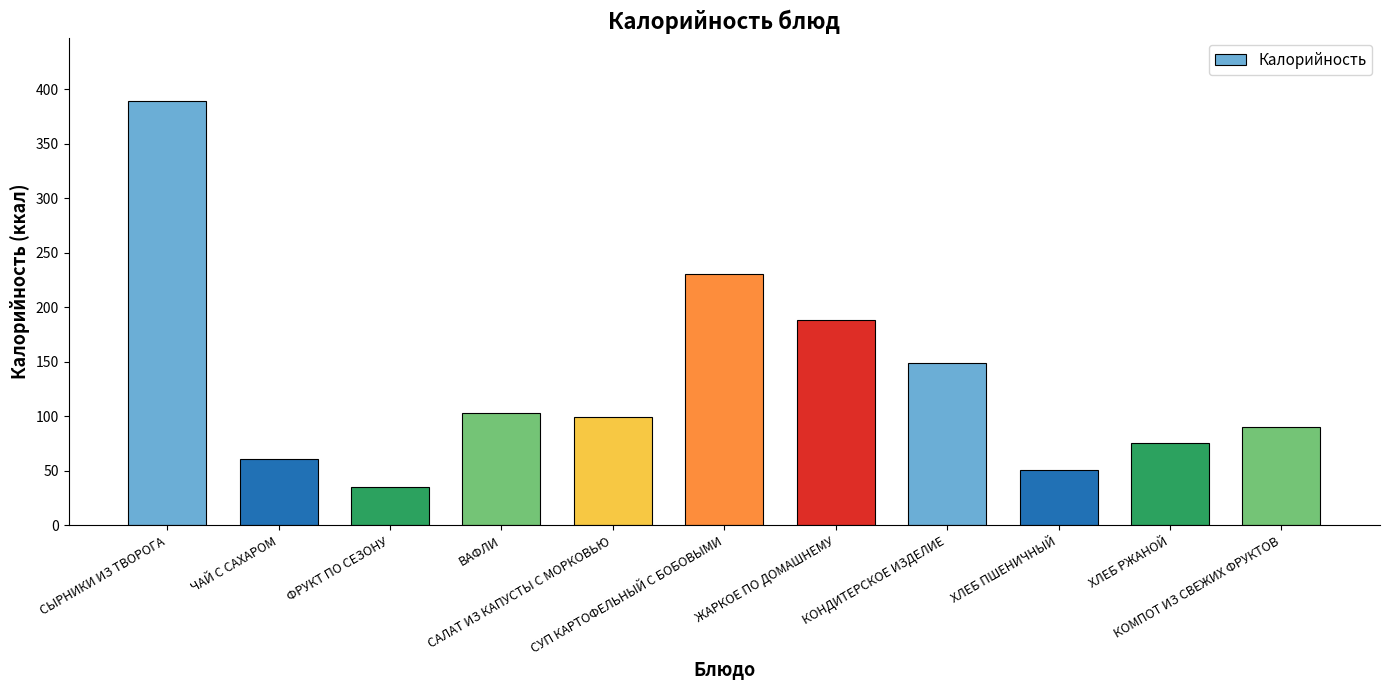

At which category does the chart reach its minimum across all series?

ФРУКТ ПО СЕЗОНУ